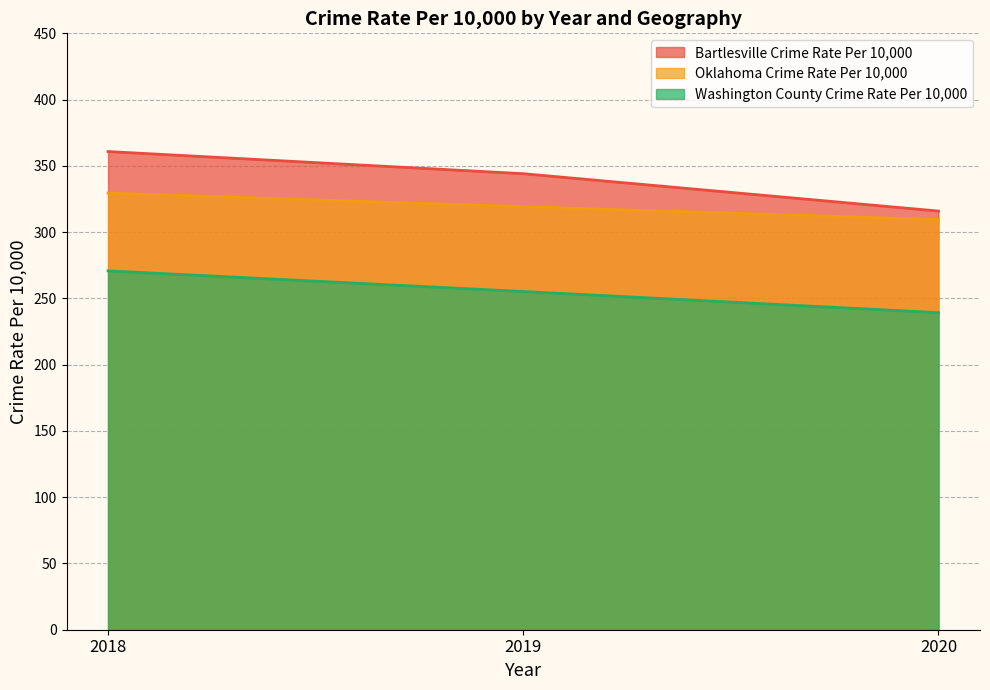

List the series in order of their overall mean, lowest first.

Washington County Crime Rate Per 10,000, Oklahoma Crime Rate Per 10,000, Bartlesville Crime Rate Per 10,000